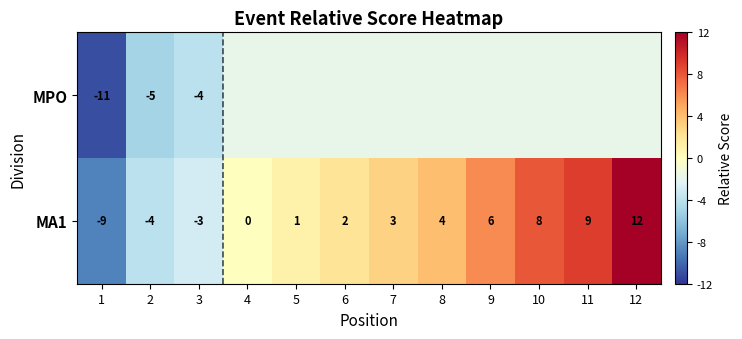

Which series changed the most between 1 and 2?

MPO